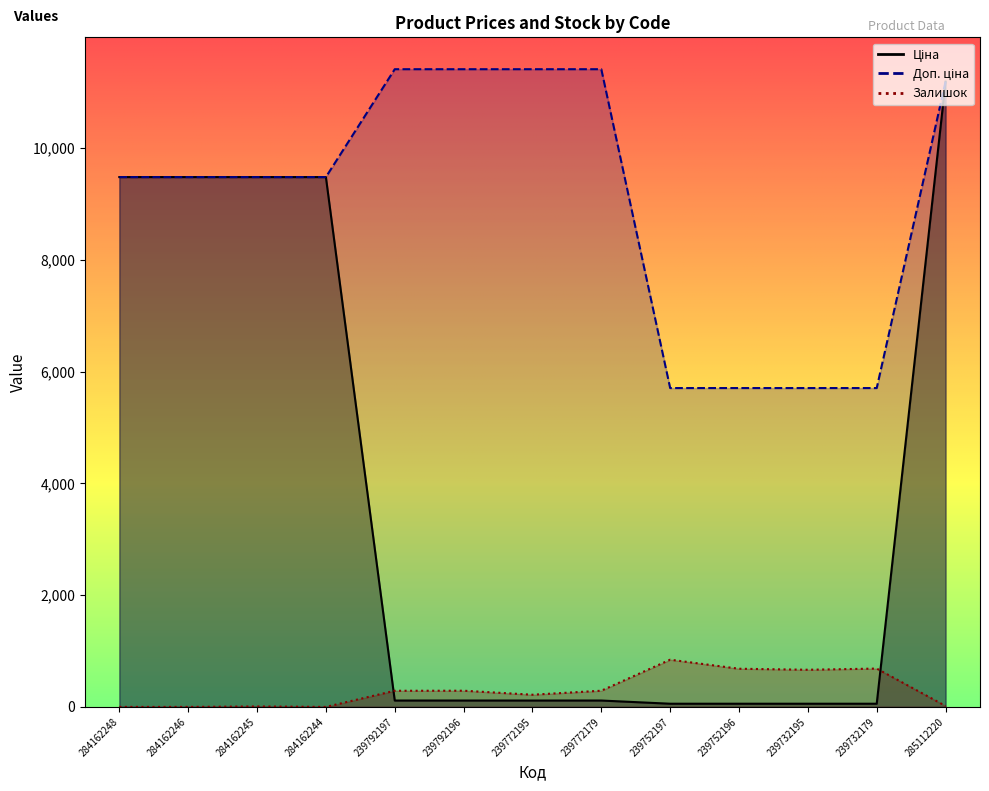

In Залишок, how many points are higher than both neighbors (excluding endpoints)?

4